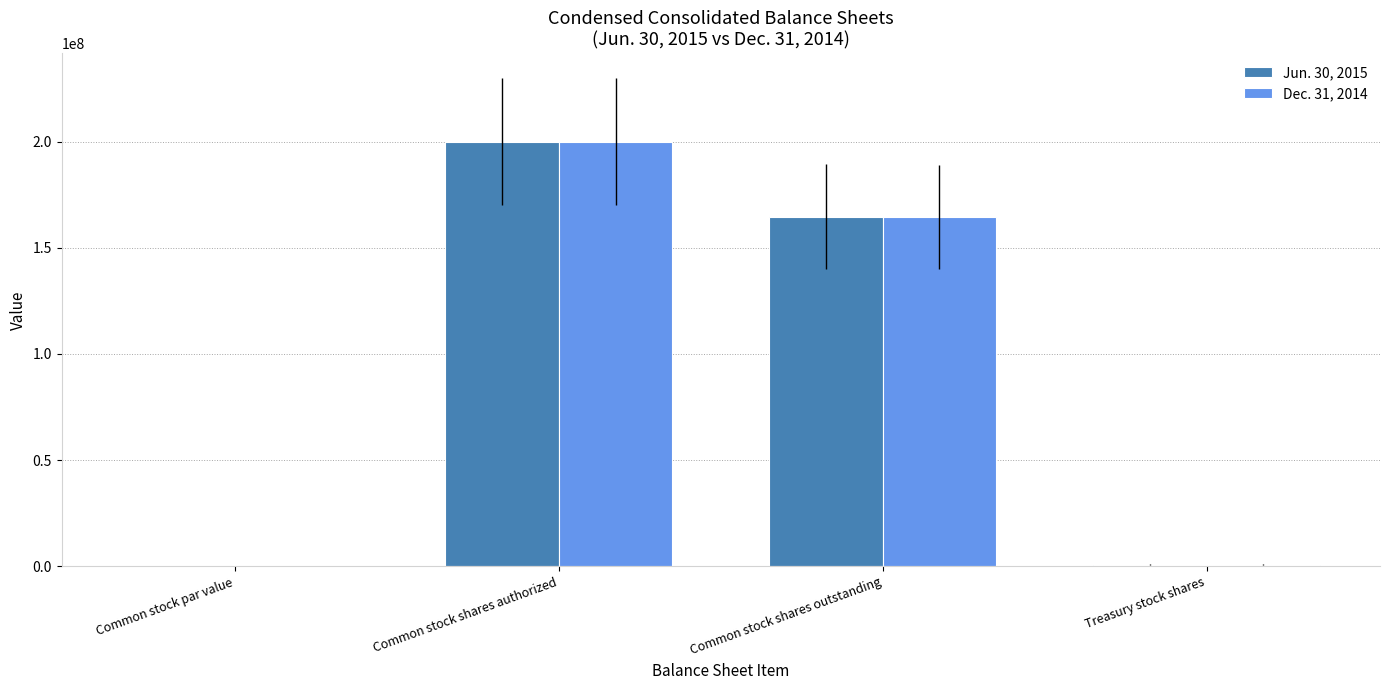

What is the maximum value for Dec. 31, 2014?

200000000.0